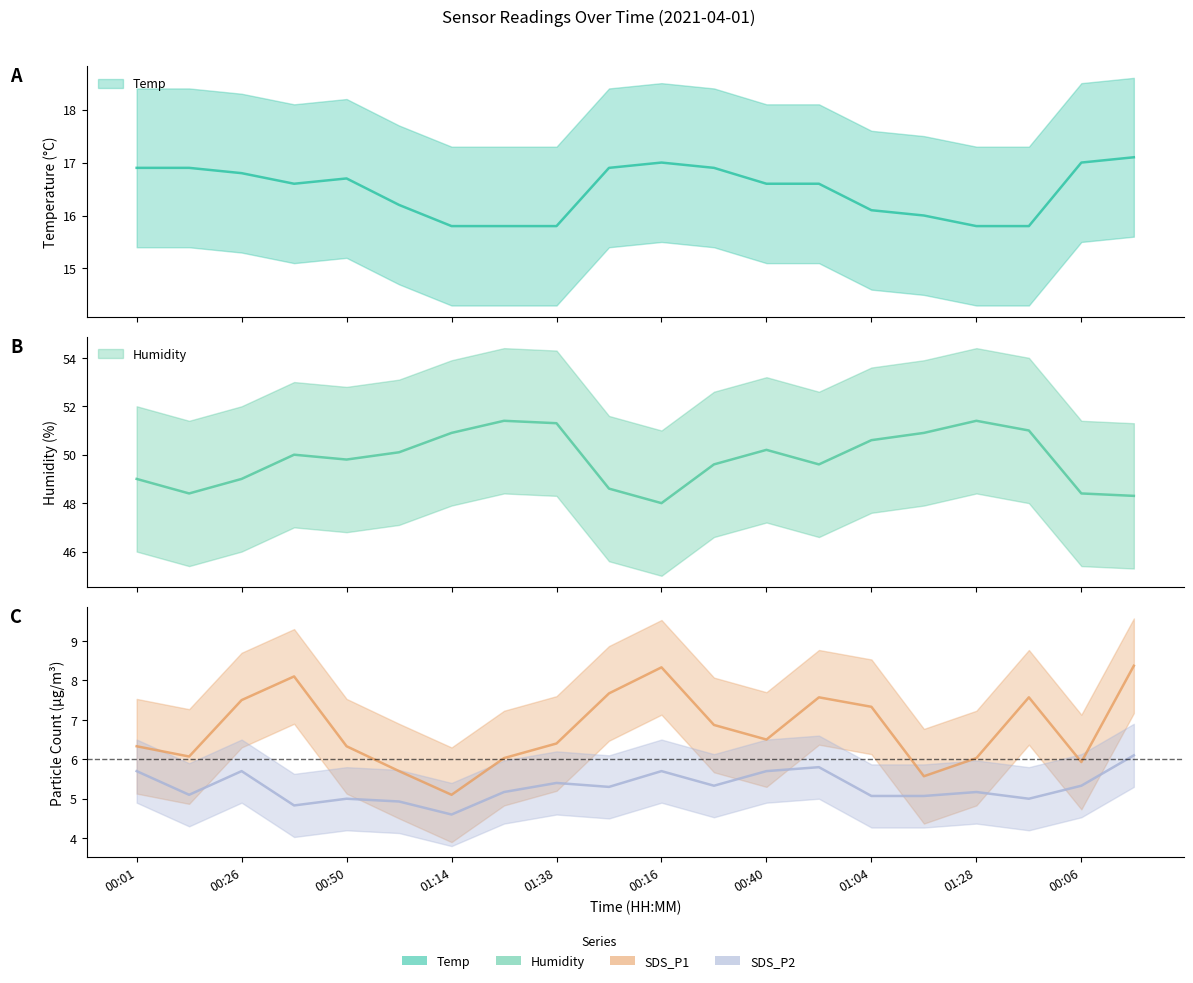

What is the label of the 1st point from the left?

00:01